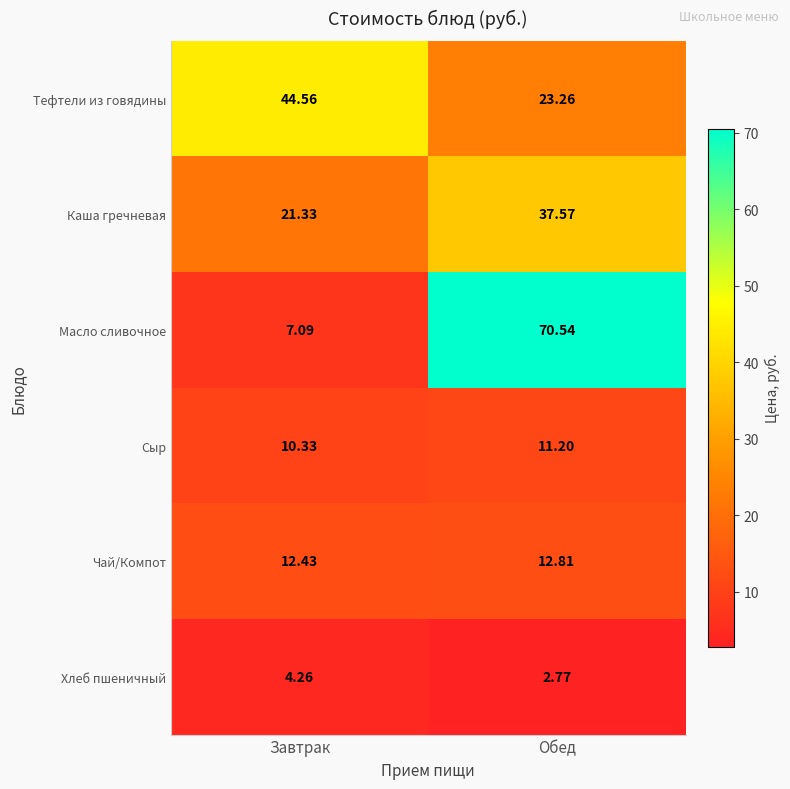

At which label does Чай/Компот reach its peak?

Обед